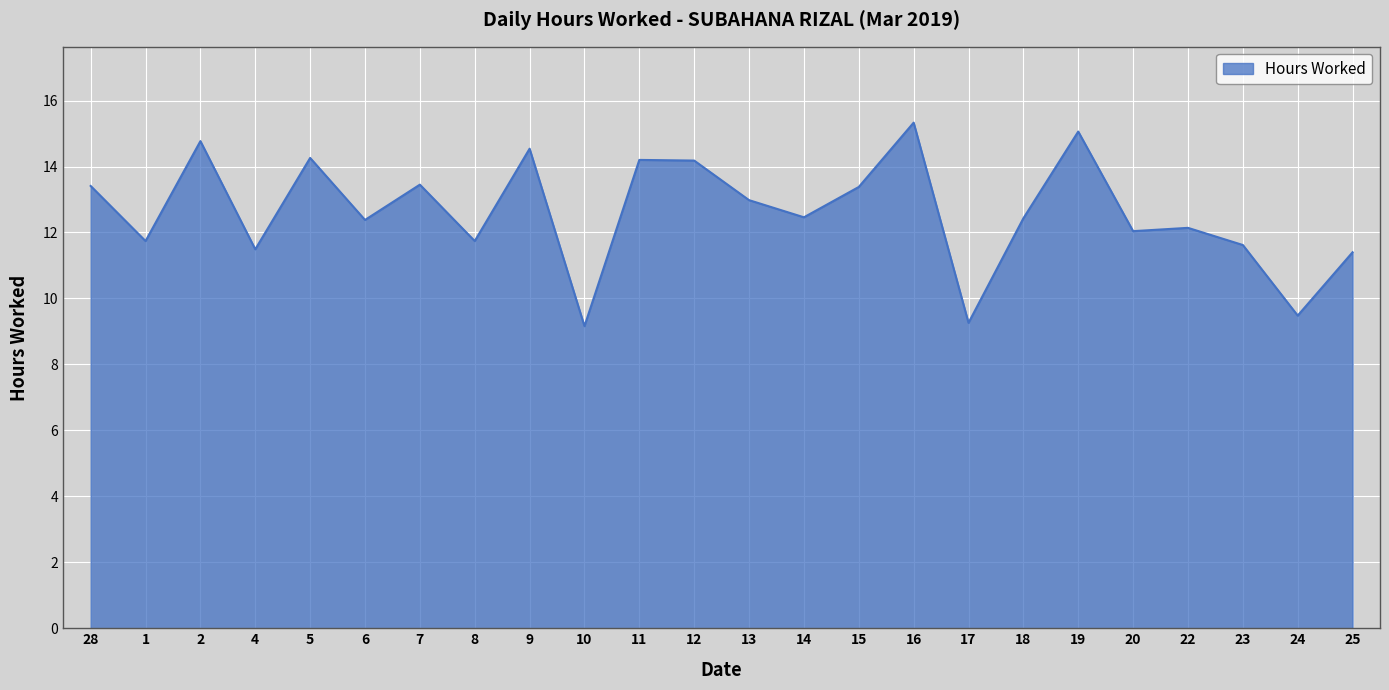

What is the change in value from 9 to 16?

+0.8